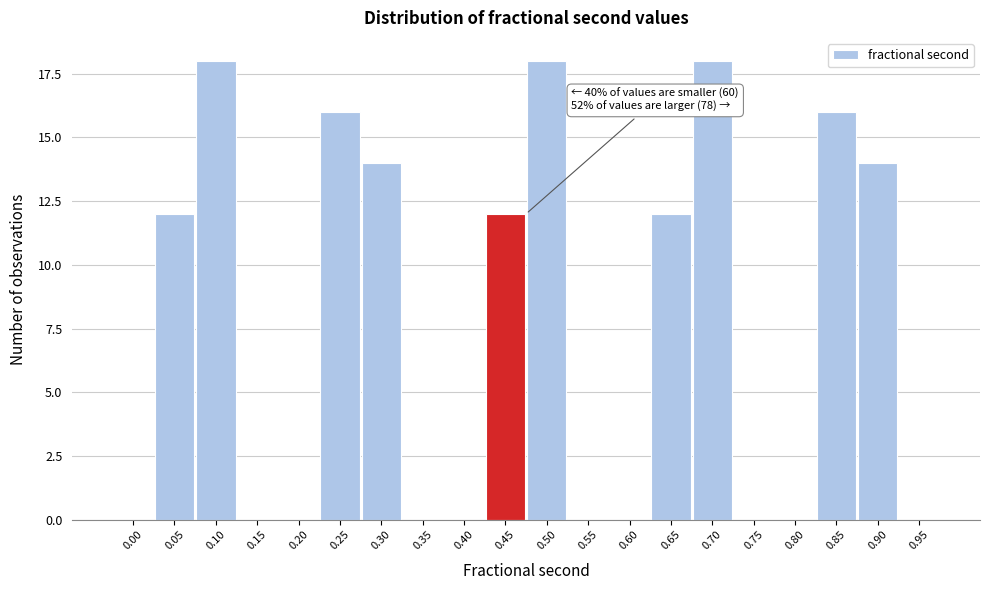

Reading right to left, transcribe all the data shown in this chart.

0.95=0	0.90=14	0.85=16	0.80=0	0.75=0	0.70=18	0.65=12	0.60=0	0.55=0	0.50=18	0.45=12	0.40=0	0.35=0	0.30=14	0.25=16	0.20=0	0.15=0	0.10=18	0.05=12	0.00=0